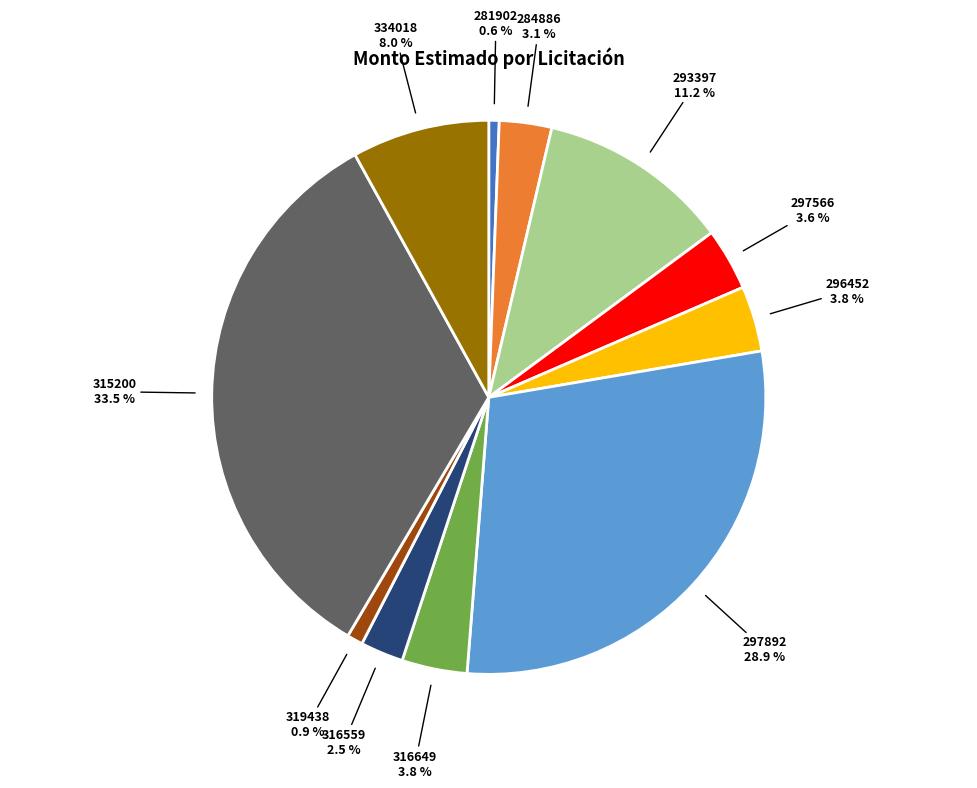

To the nearest percent, what is the difference between the largest and smallest slice percentages?

33%